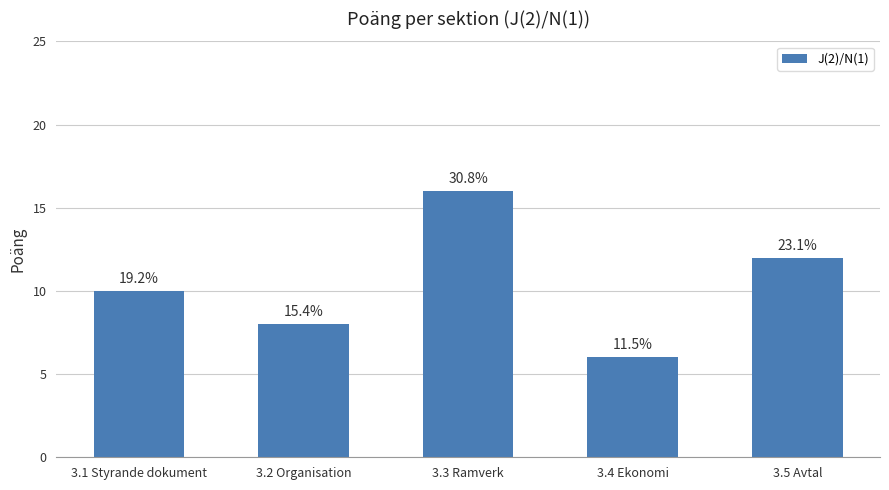

How many bars are there in total?

5